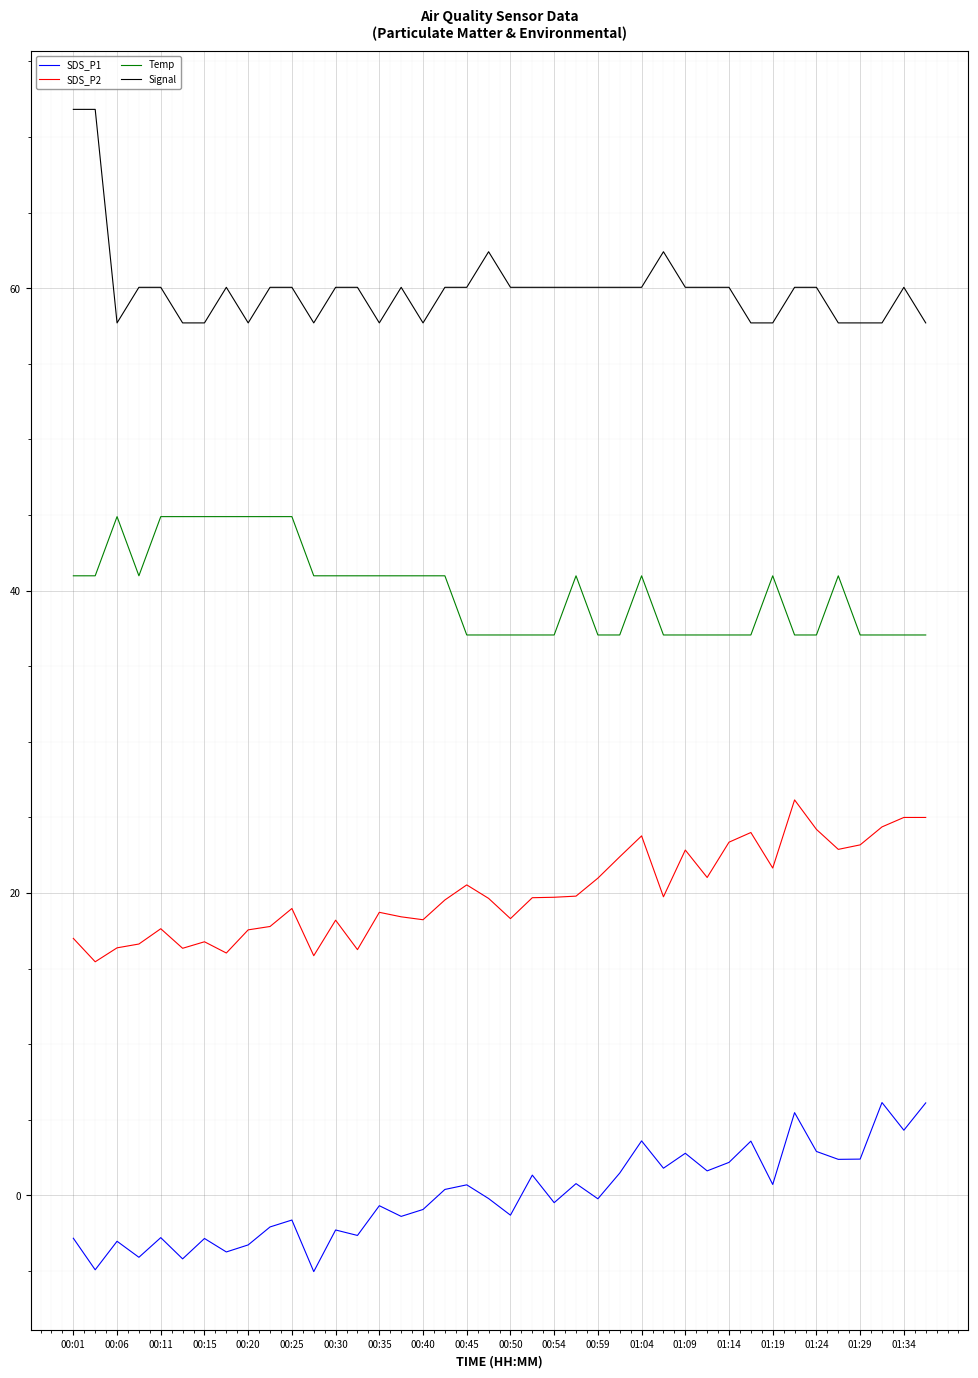

What is the smallest value displayed?

-5.0